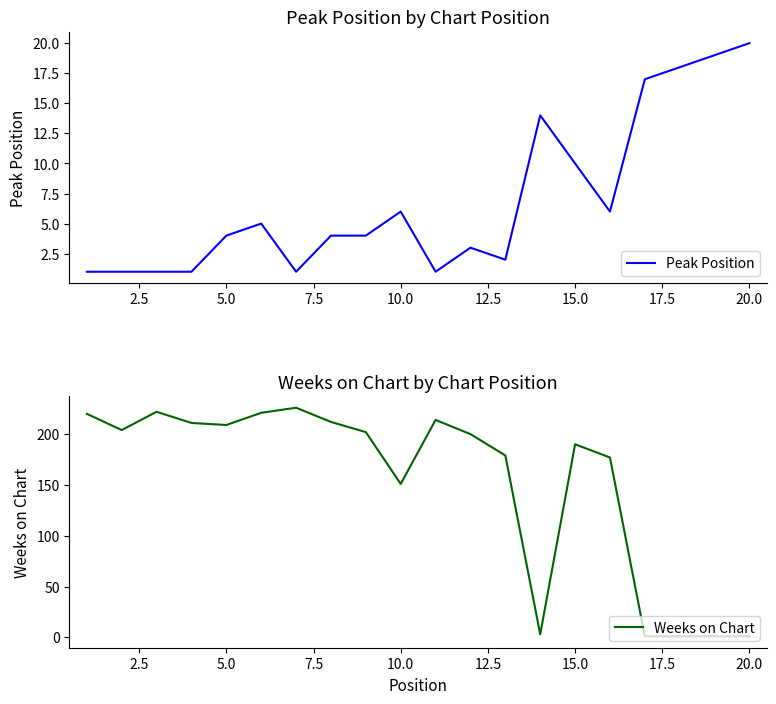

At which label is Weeks on Chart closest to 113?

10.0